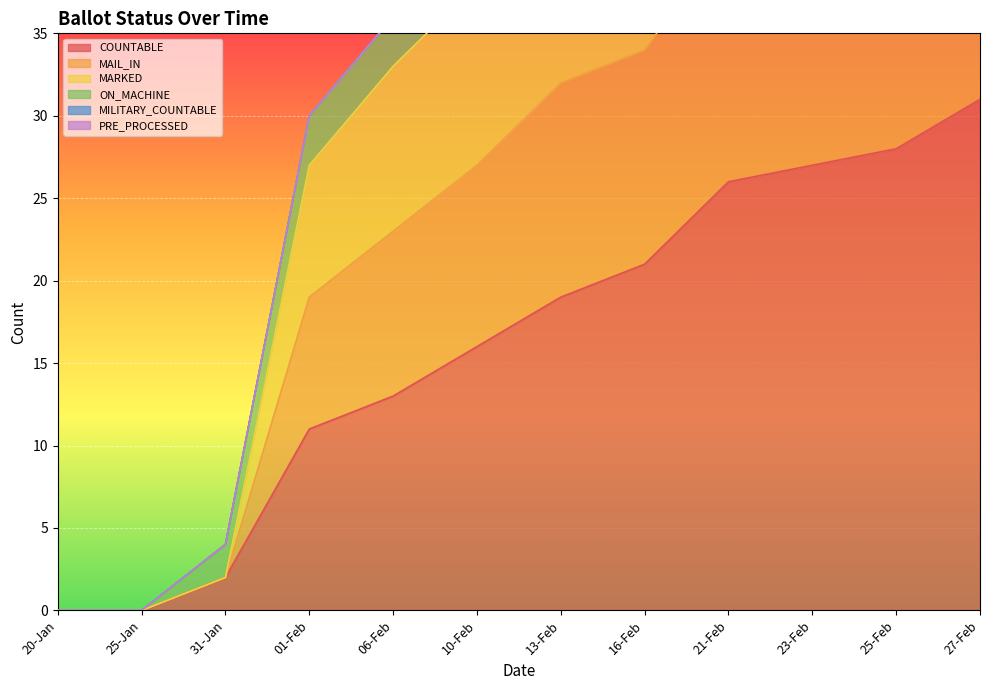

Is it true that COUNTABLE equals 46 at 21-Feb?

False